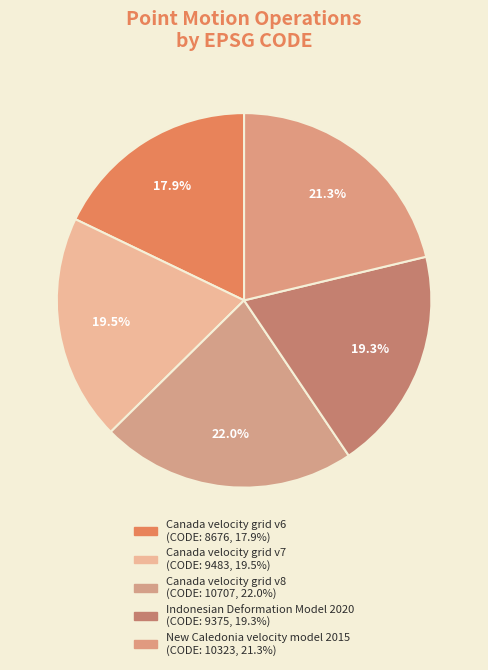

Which category has the biggest portion of the pie?

Canada velocity grid v8